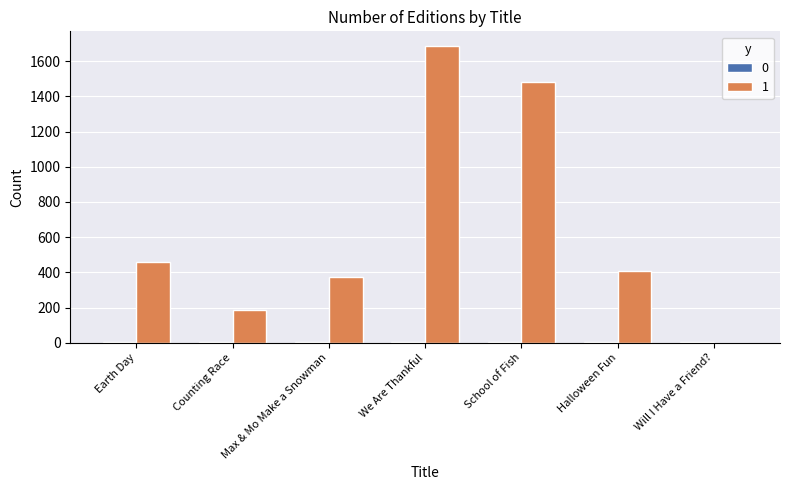

What is the sum of all 1 values?

4588.2